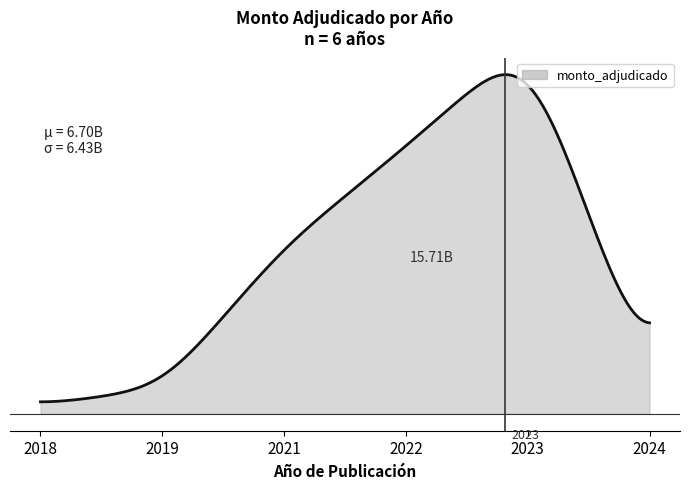

Does the chart display data point markers on the line(s)?

No